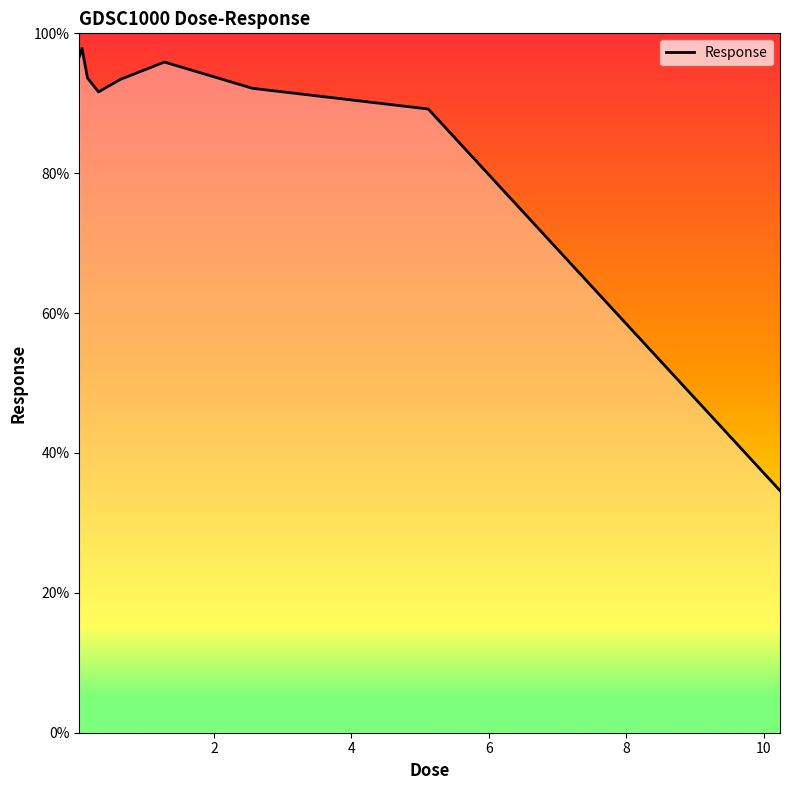

Count the number of categories in the chart.

9